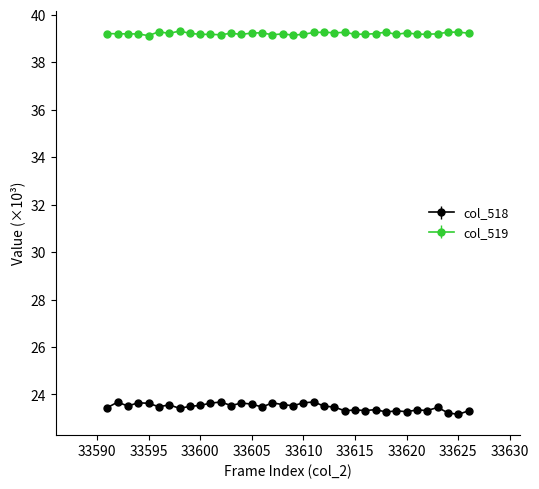

Which series has the largest range (max minus min)?

col_518